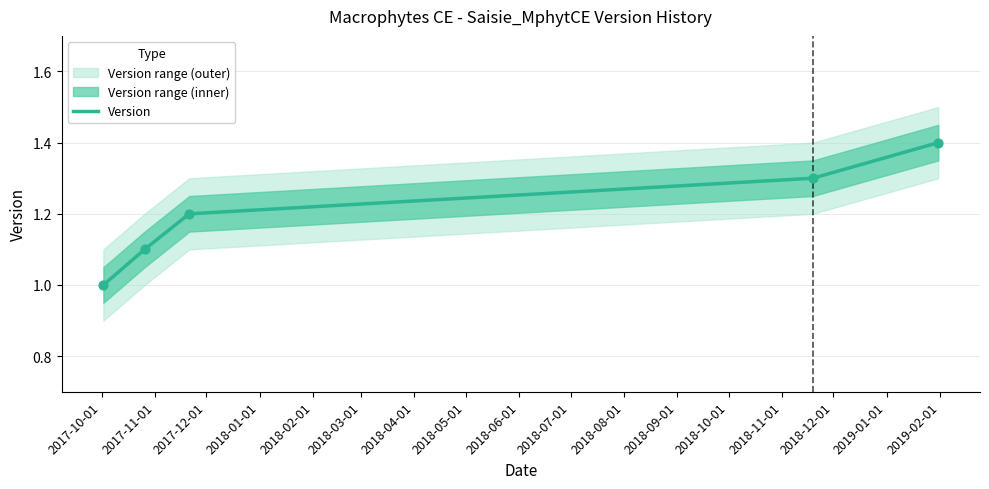

Between 2017-11-01 and 2018-02-01, which is larger?

2018-02-01